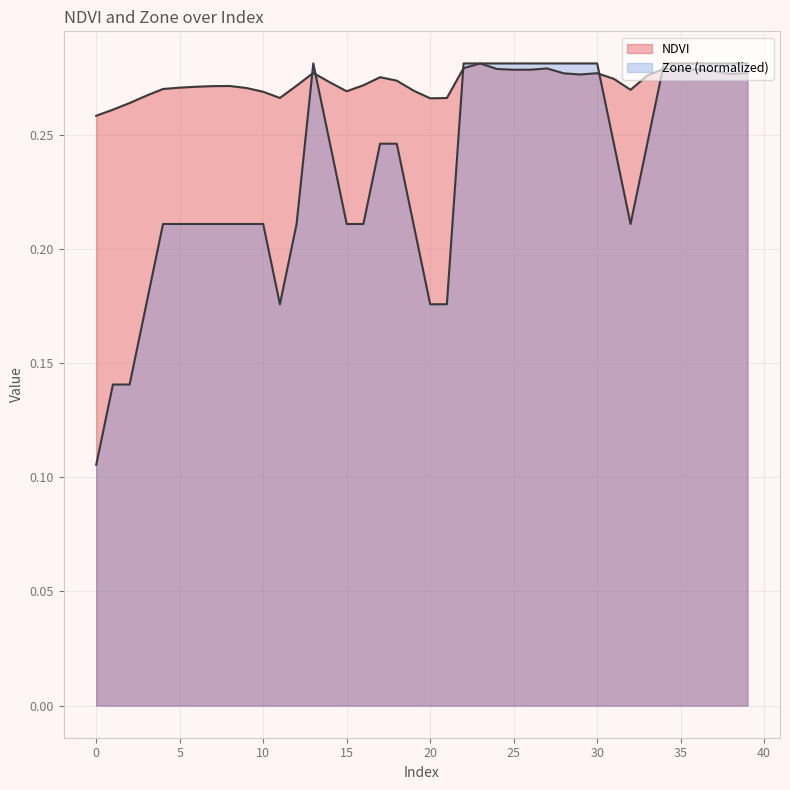

At which category does NDVI reach its first local valley?

11